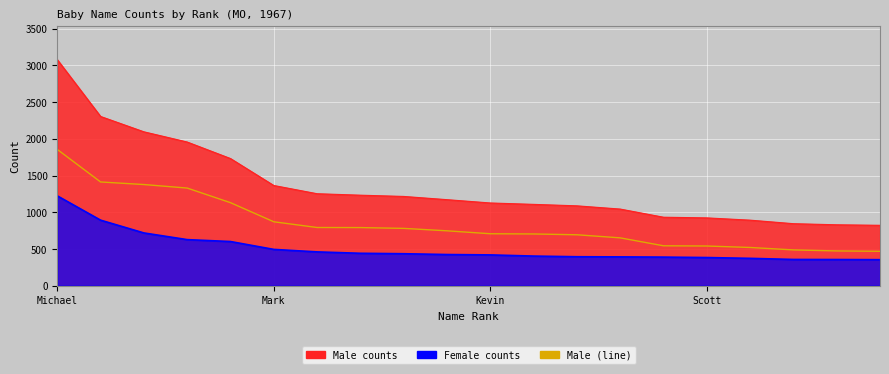

What is the change in value from Michael to 16?

-1335